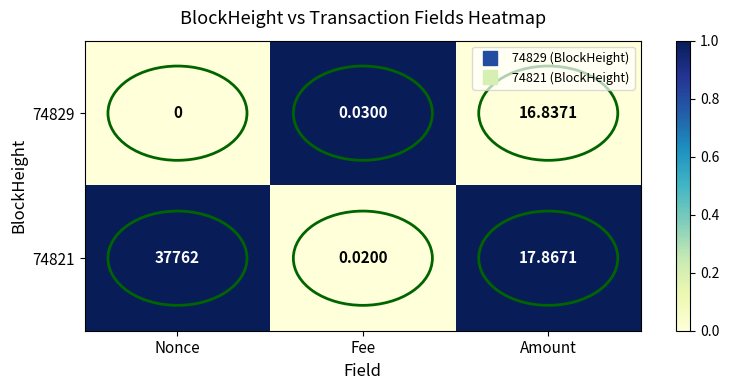

At which category does the chart reach its peak across all series?

Nonce